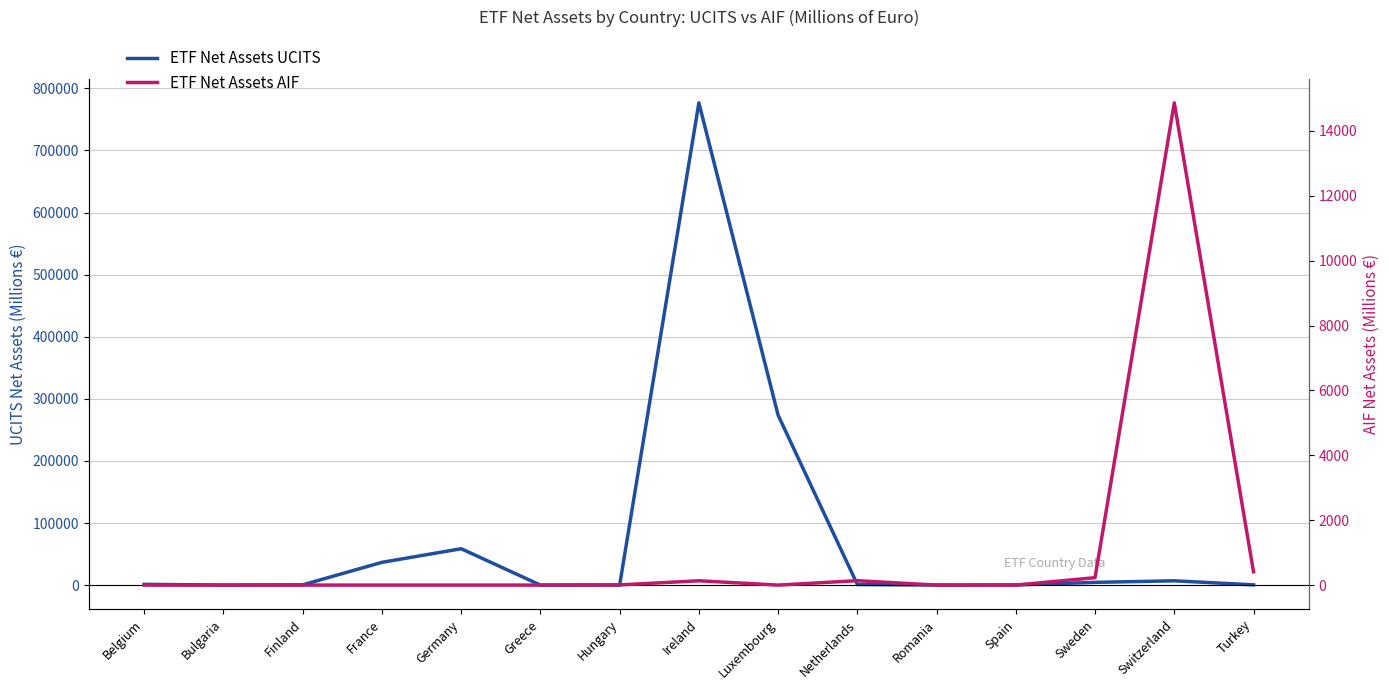

Where do ETF Net Assets AIF and ETF Net Assets UCITS first cross each other?

Greece and Hungary